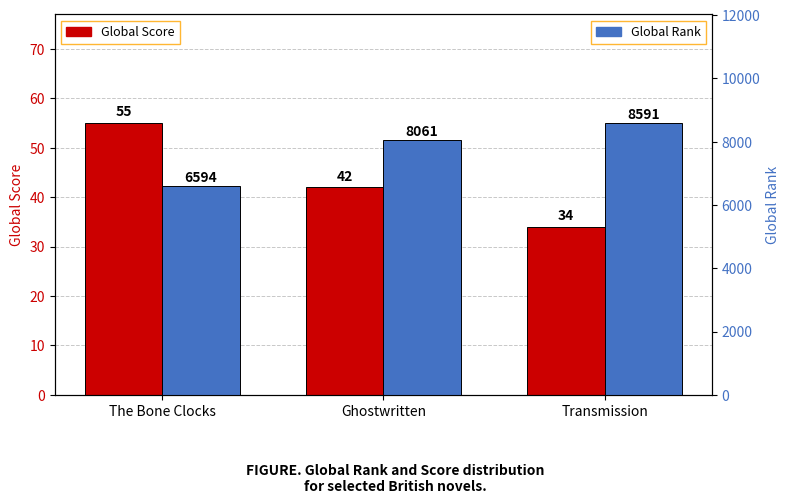

List the series in order of their overall mean, lowest first.

Global Score, Global Rank